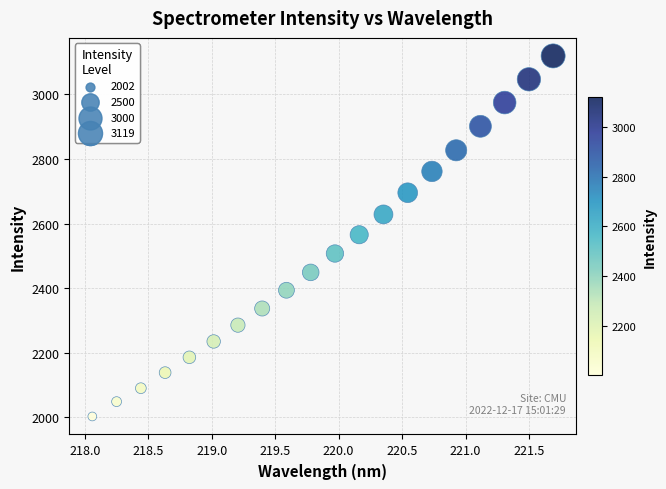

What is the range of Y values (max minus min)?

1116.7